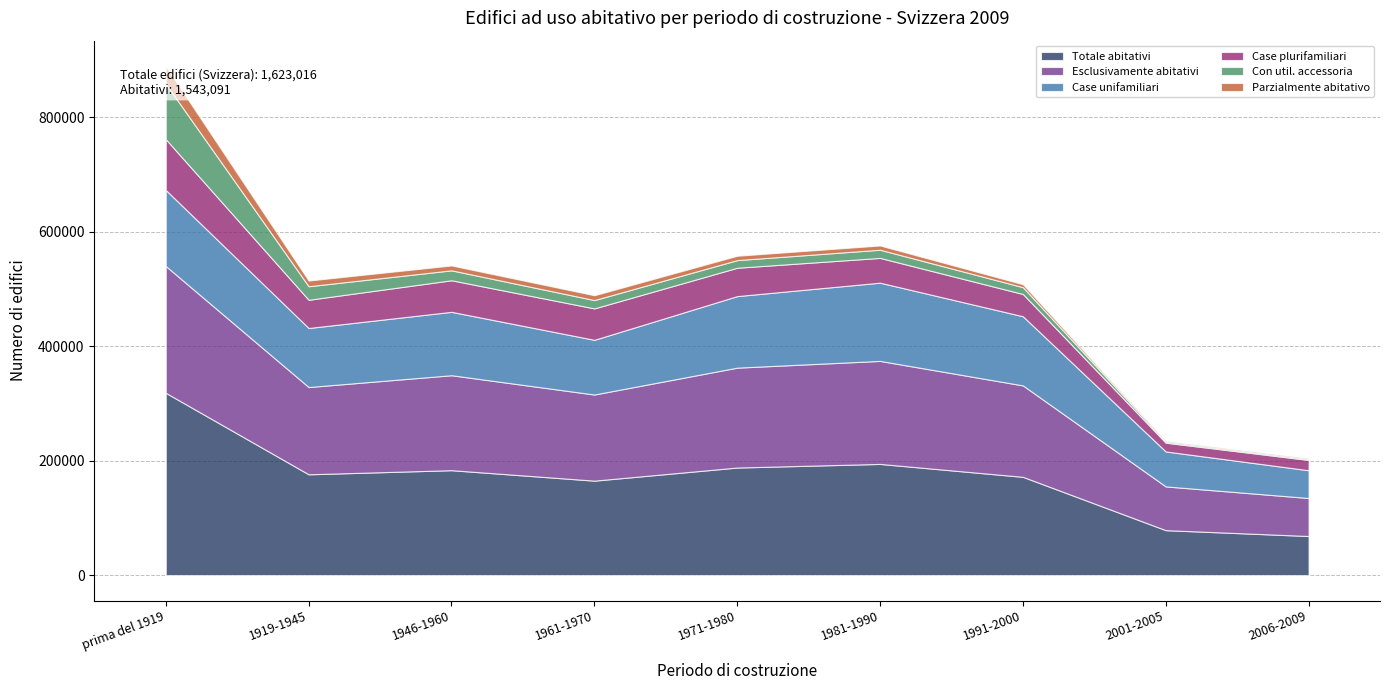

Between 1946-1960 and 1961-1970, which series saw the biggest shift?

Totale abitativi